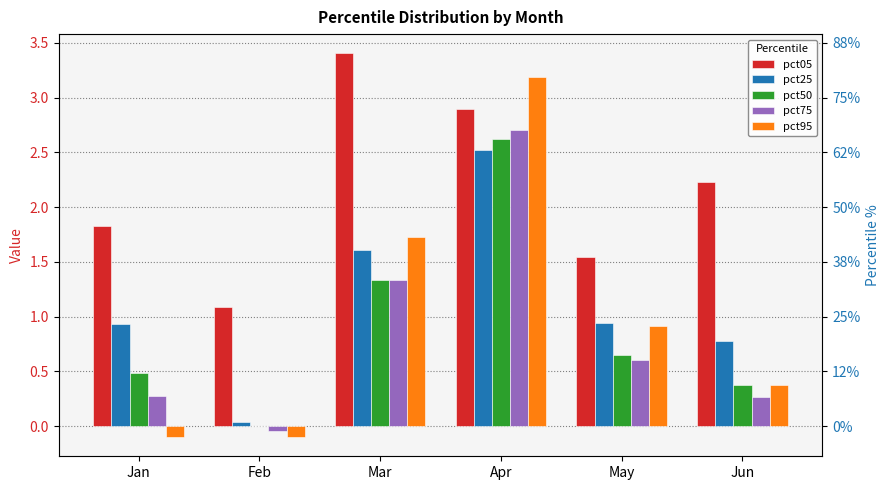

How many bars are there in total?

30